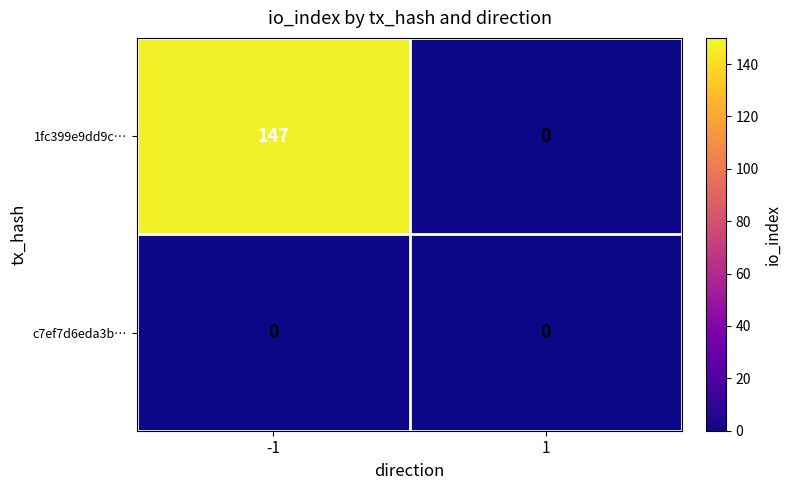

What is the sum of the 1fc399e9dd9c… values at -1 and 1?

147